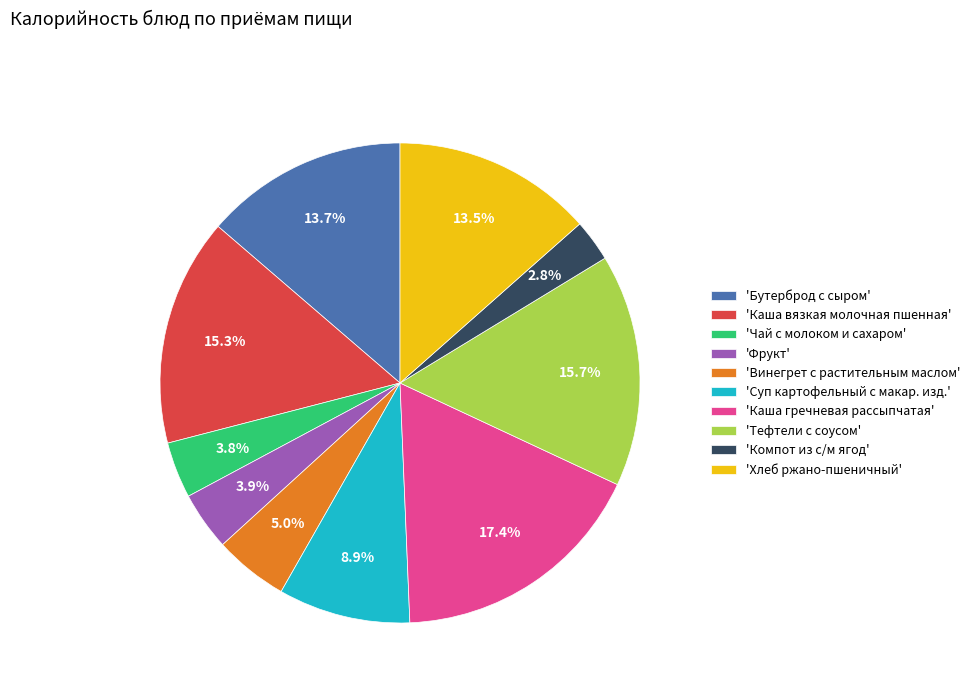

How much of the chart is everything except 'Тефтели с соусом'?

84.3%